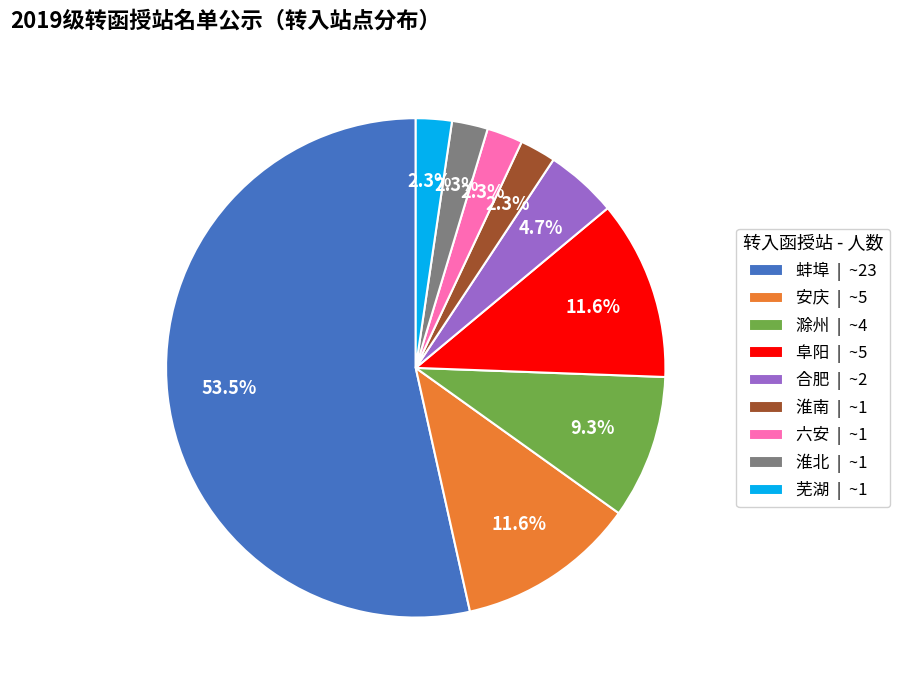

The 淮北 slice represents 2% of the pie. True or false?

True